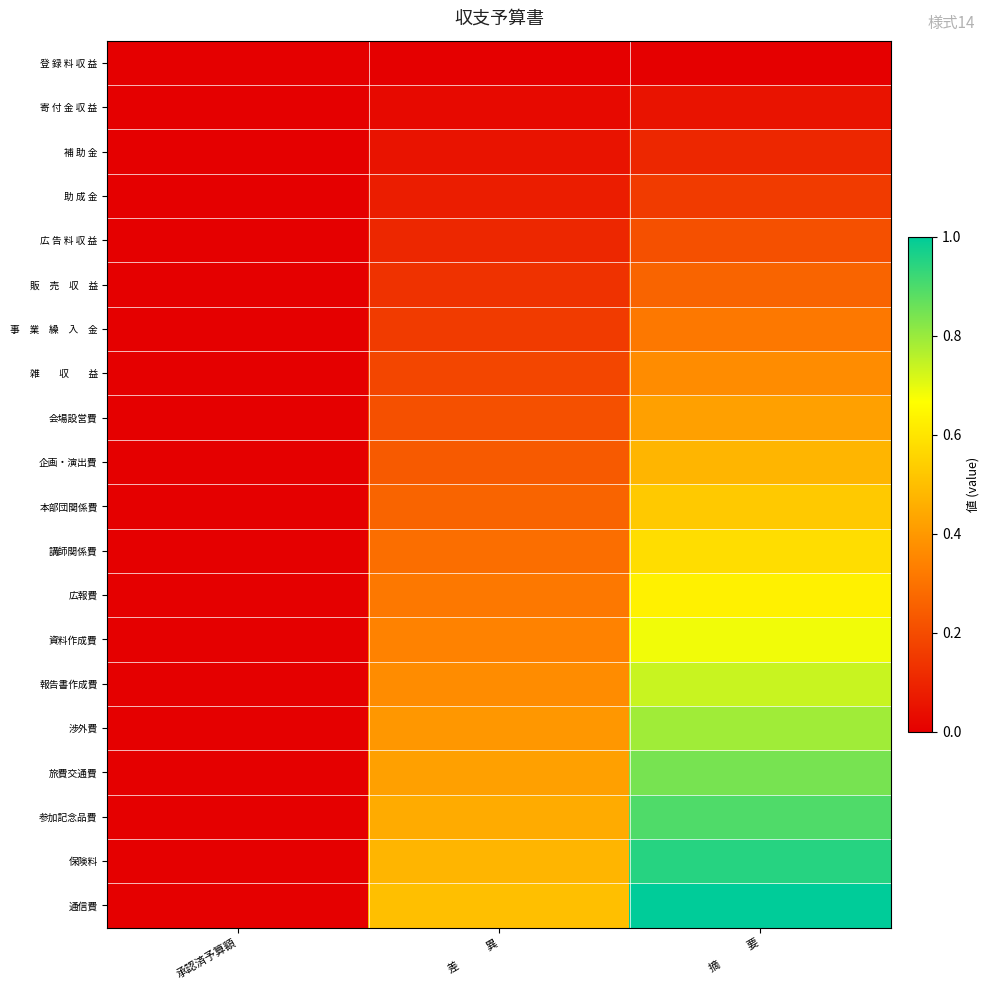

Which has a higher value, 承認済予算額 or 差　　　異?

承認済予算額